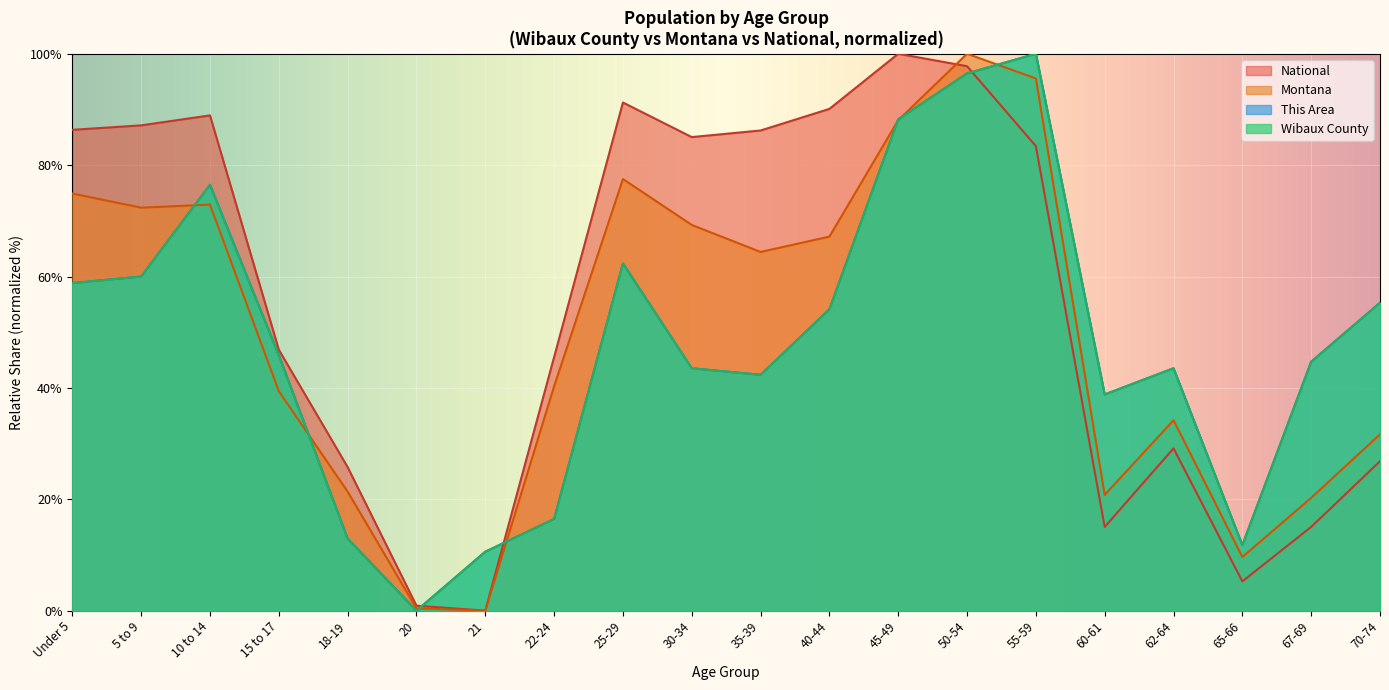

Which series has the widest spread of values?

Wibaux County